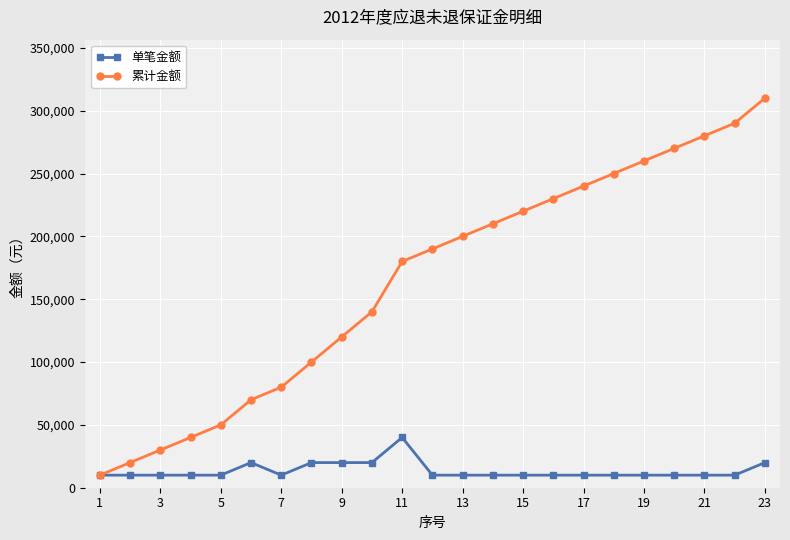

How many data points does each series have?

23